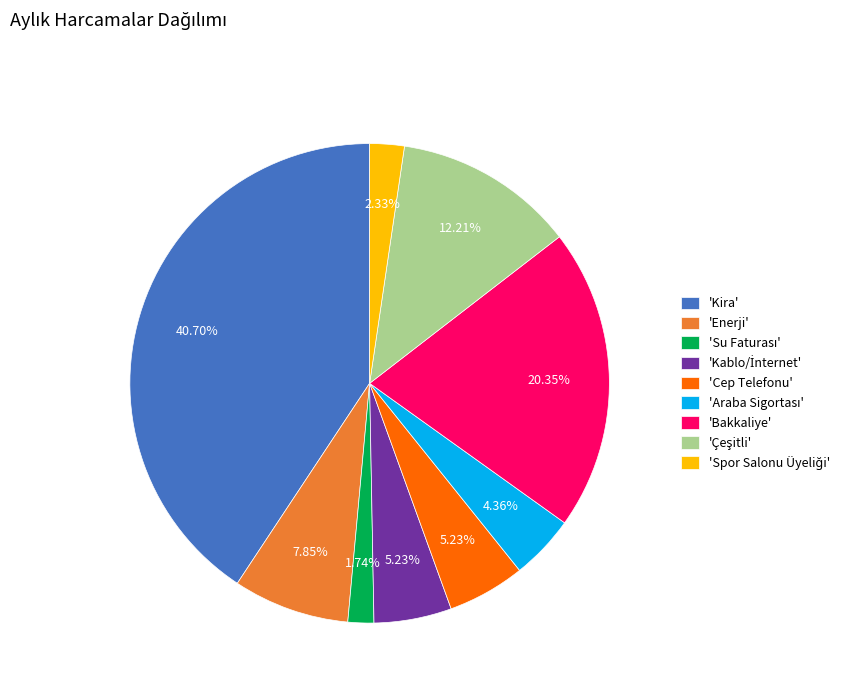

Between 'Enerji' and 'Cep Telefonu', which is larger?

'Enerji'